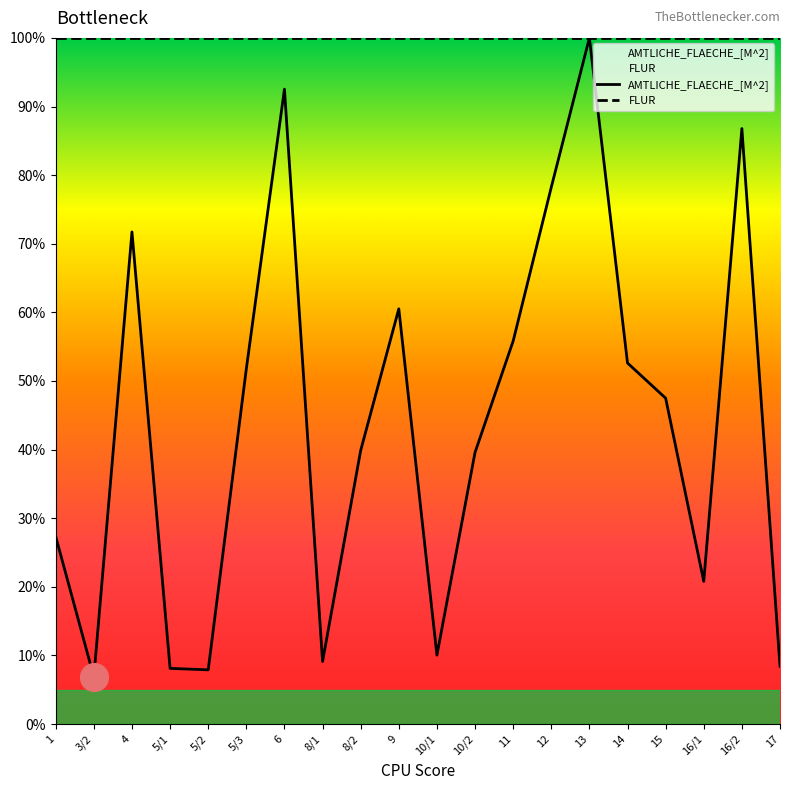

What is the change in value from 5/3 to 9?

+8.8